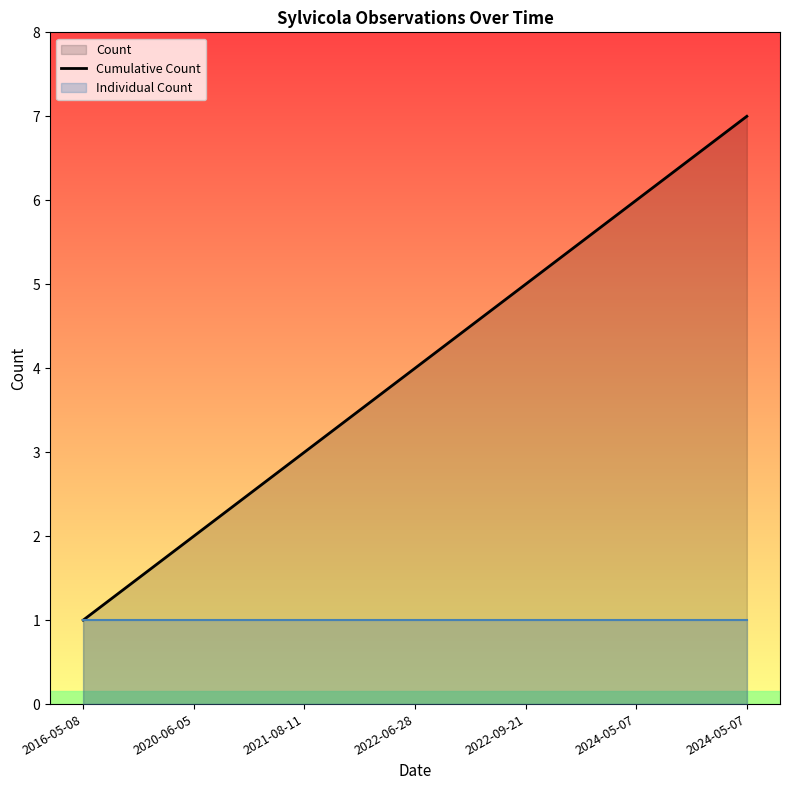

What is the change in value from 2022-06-28 to 2024-05-07?

+2